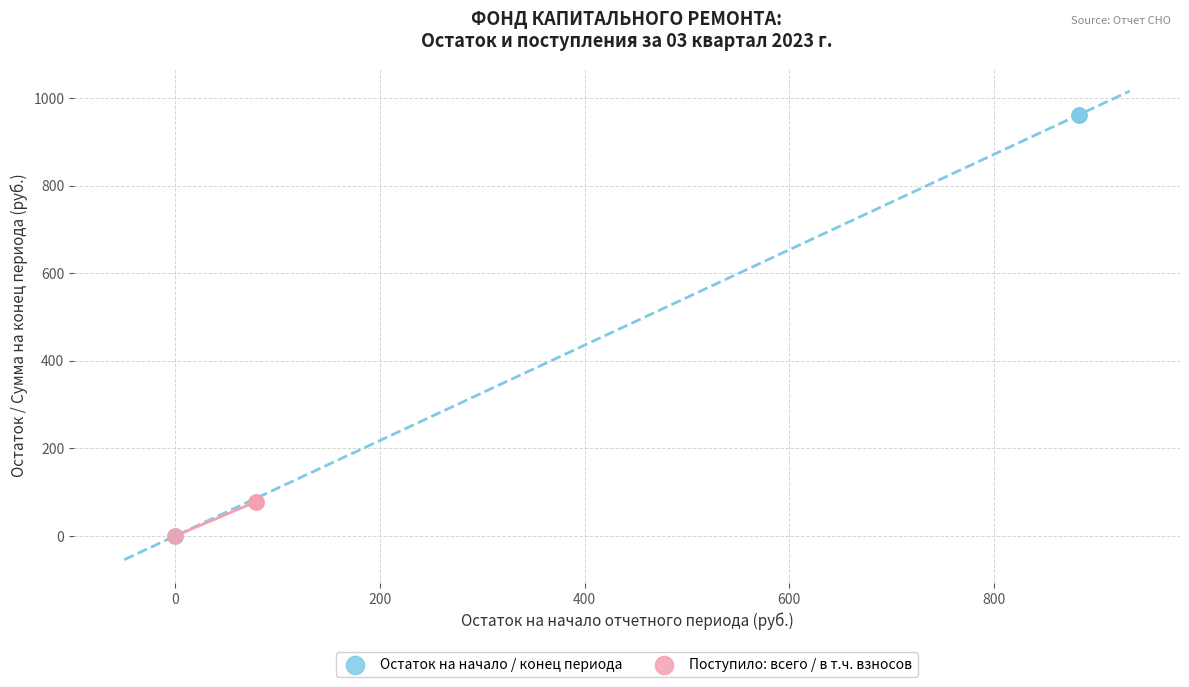

Which series contains the highest Y value?

Остаток на начало / конец периода